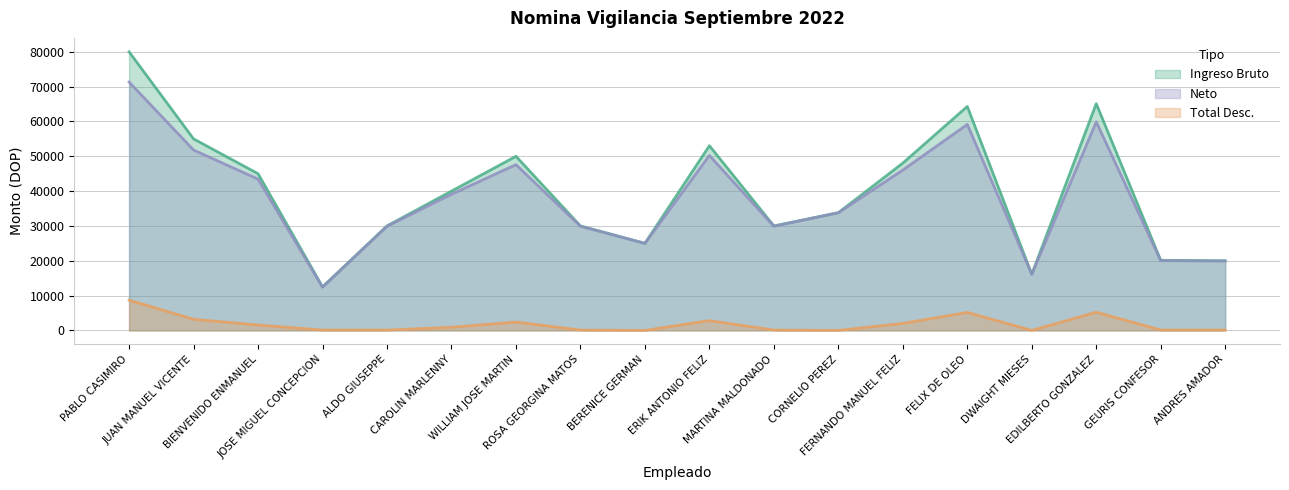

Which series has the largest range (max minus min)?

Ingreso Bruto